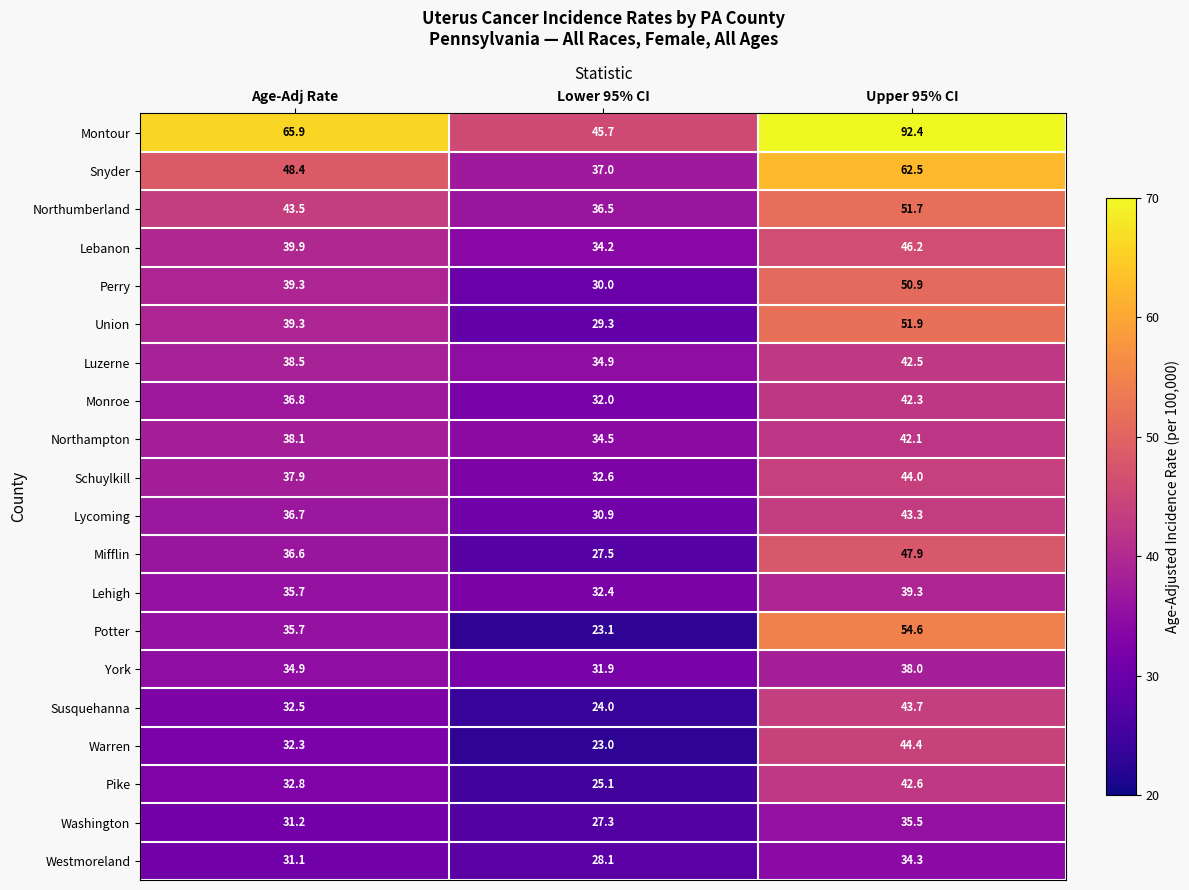

How many values in the Potter series exceed 35?

2